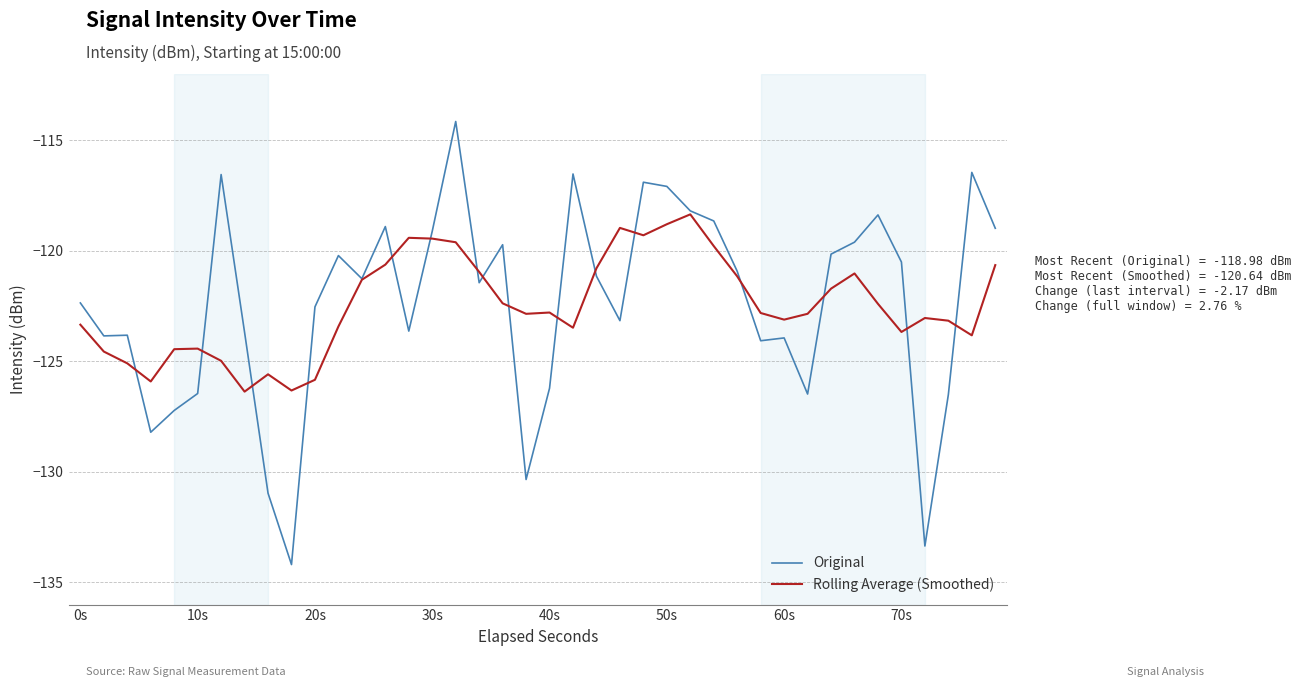

Which series has the widest spread of values?

Original